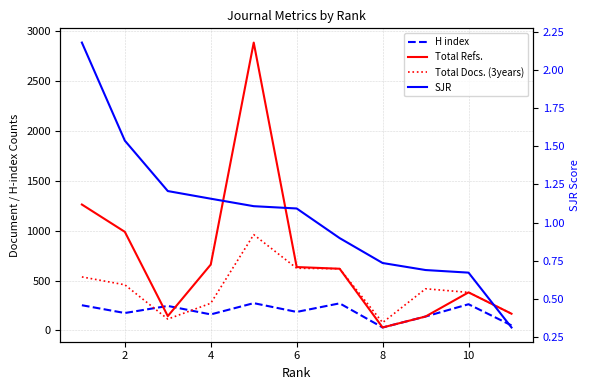

The value of Total Refs. at 6 is 153.5. True or false?

False